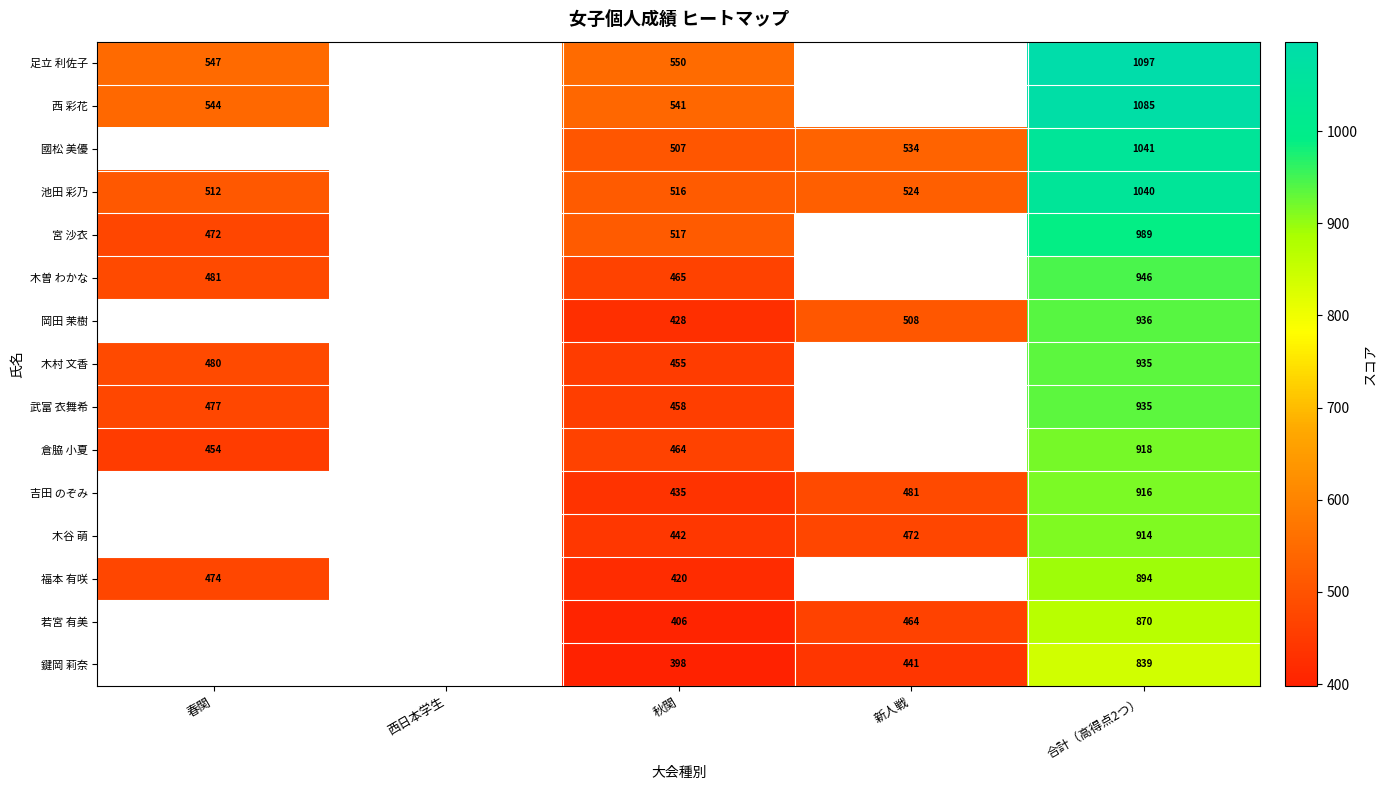

Rank the series at 秋関 from highest to lowest value.

足立 利佐子, 西 彩花, 宮 沙衣, 池田 彩乃, 國松 美優, 木曽 わかな, 倉脇 小夏, 武富 衣舞希, 木村 文香, 木谷 萌, 吉田 のぞみ, 岡田 茉樹, 福本 有咲, 若宮 有美, 鍵岡 莉奈